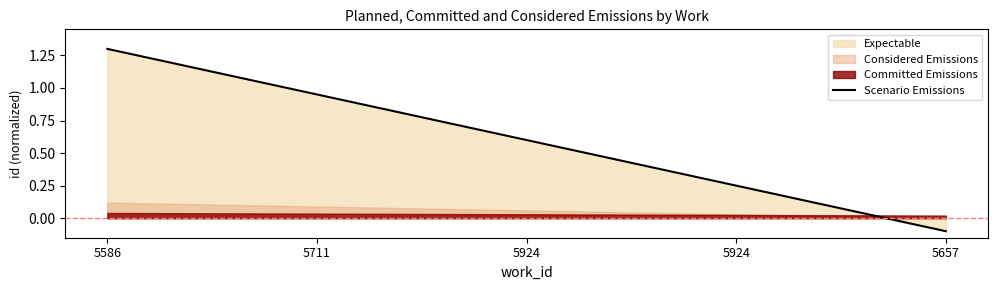

True or false: the data has more than 2 interior local peaks.

False